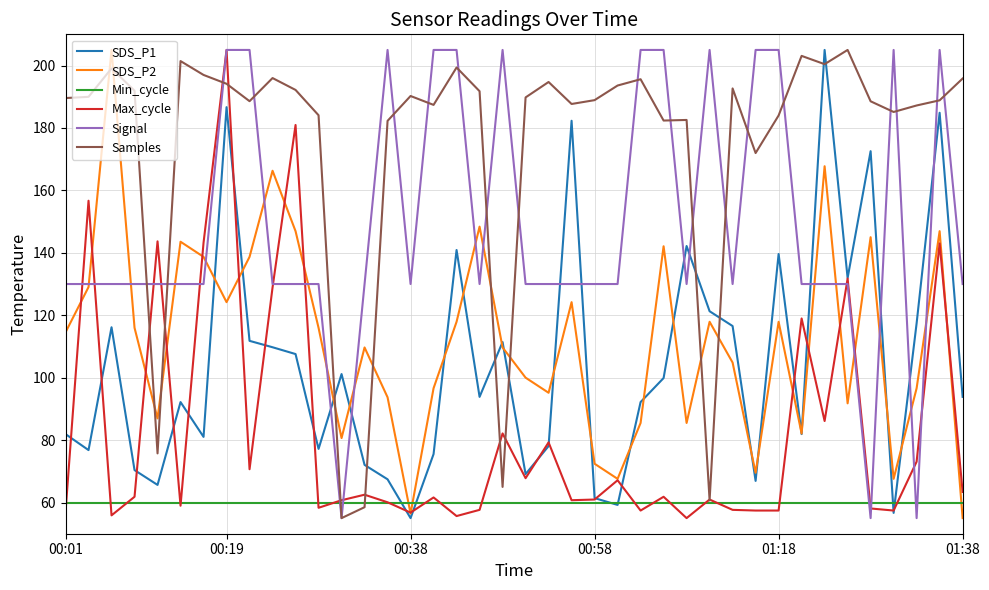

True or false: Samples and SDS_P2 intersect in this chart.

True